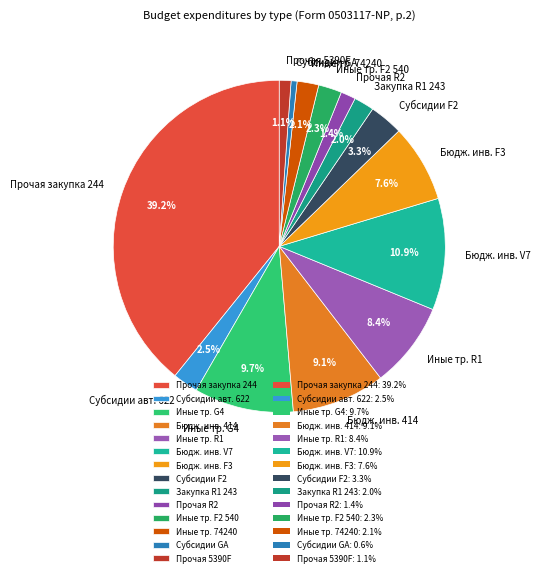

Approximately how many times larger is the value at Иные тр. F2 540 compared to Субсидии GА?

3.9